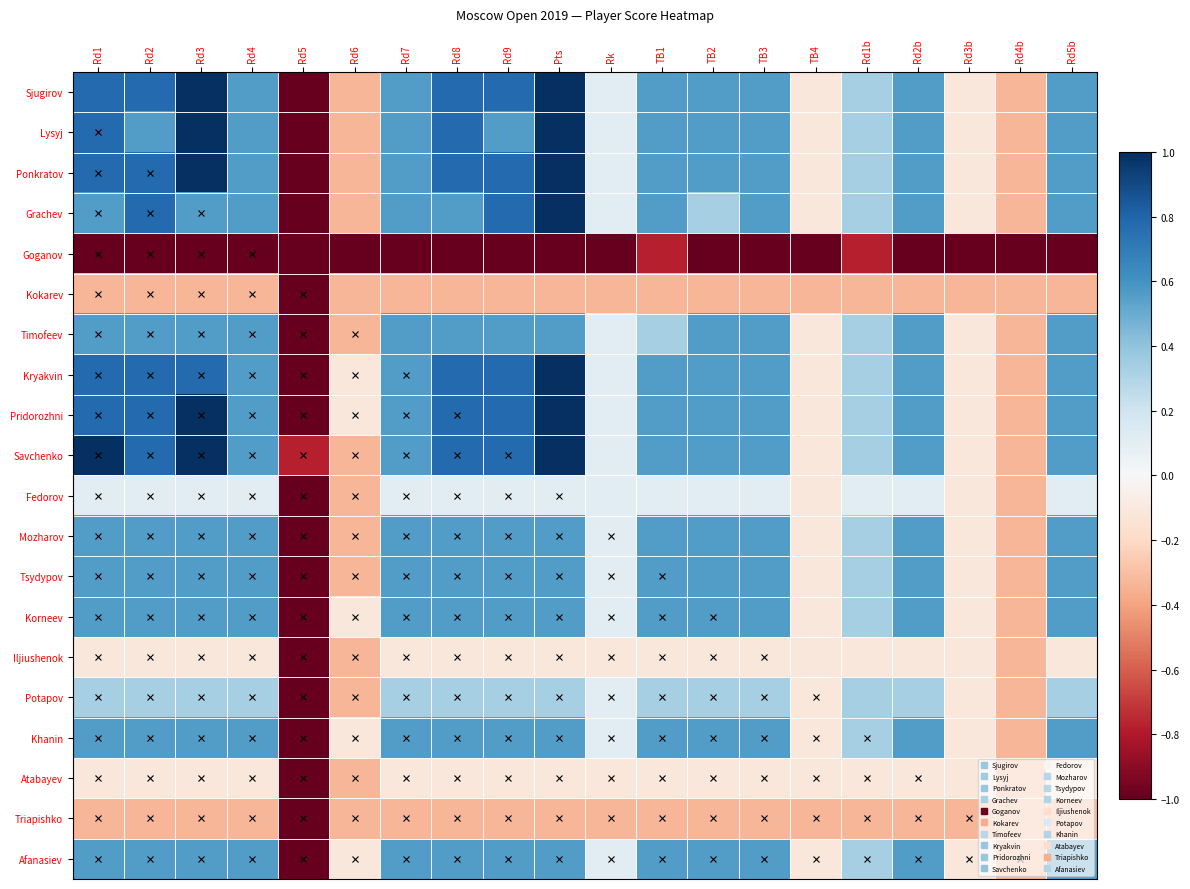

At which category does the chart reach its minimum across all series?

Rd5